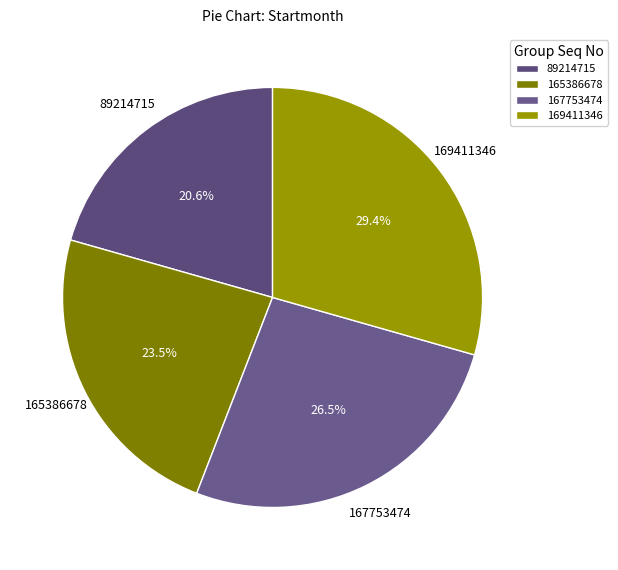

How many segments does this pie chart have?

4